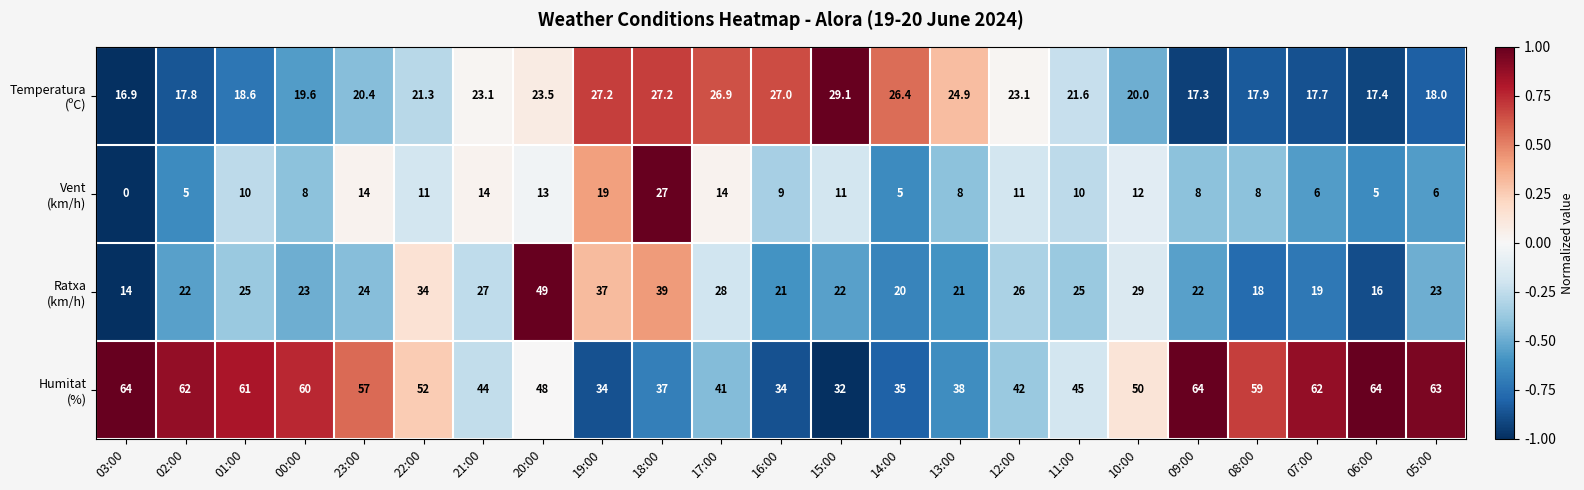

At which category is the sum across all series the highest?

20:00